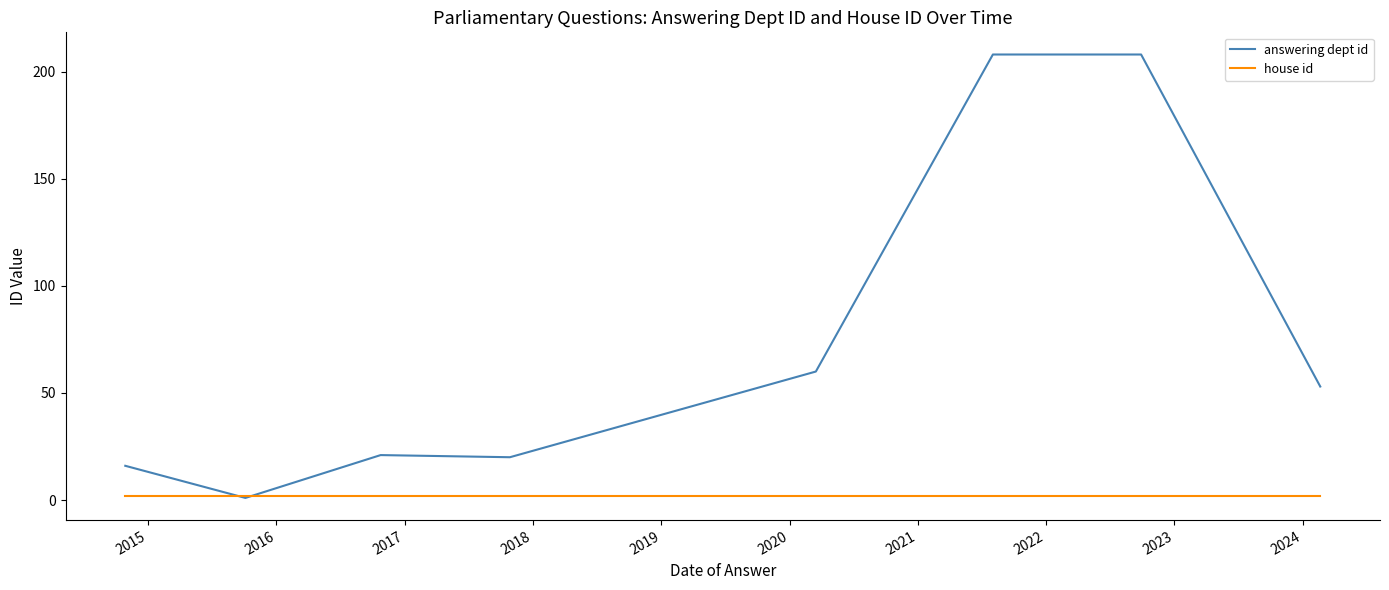

What is the greatest value displayed?

208